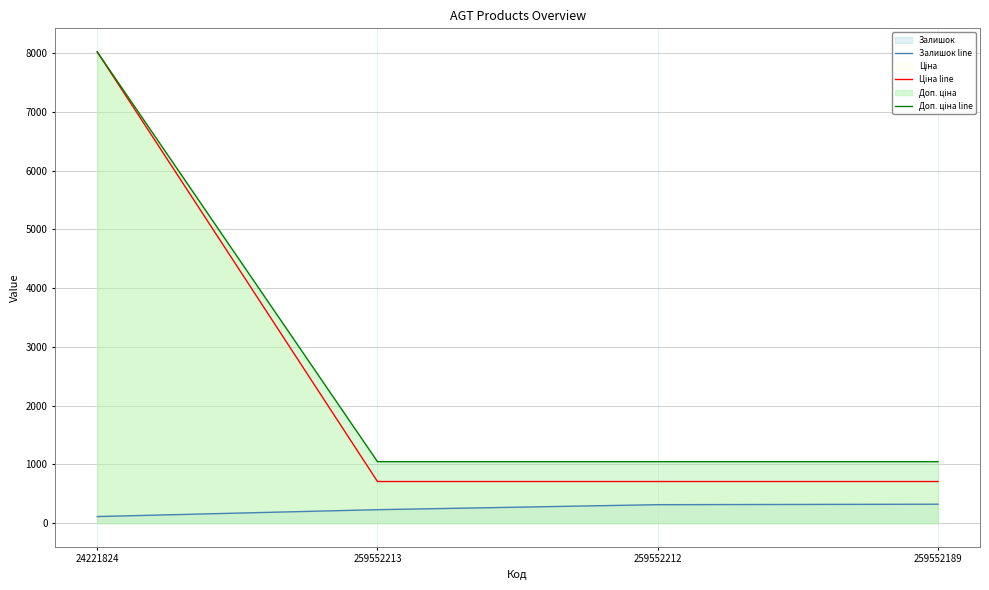

At which category is the sum across all series the highest?

24221824